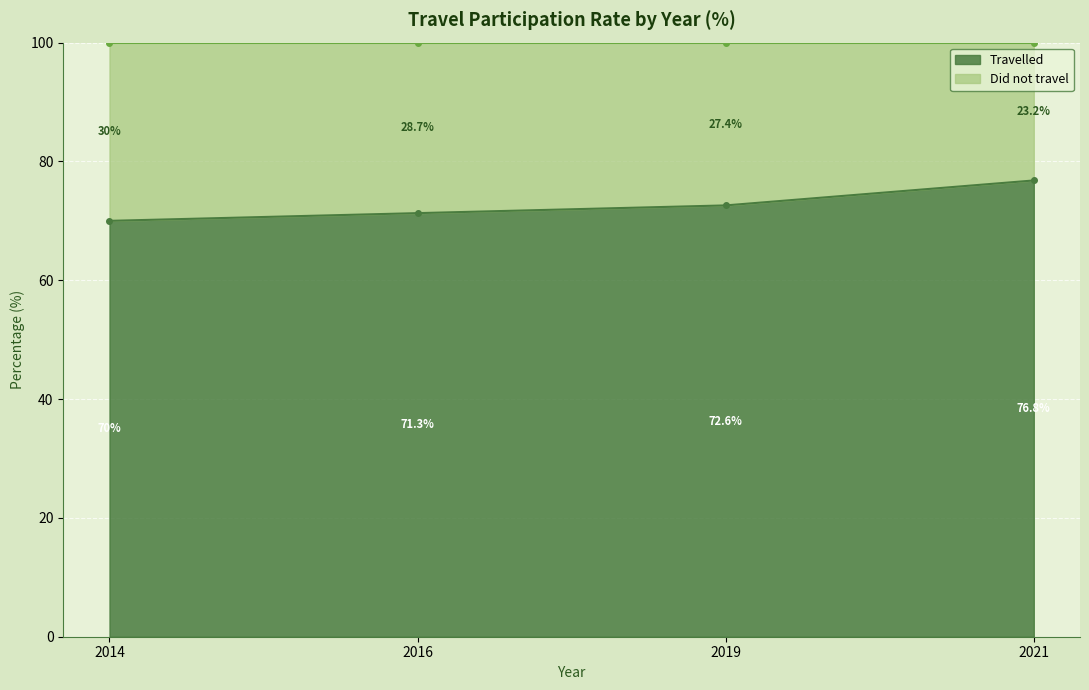

True or false: there are more than 1 points higher than both neighbors.

False